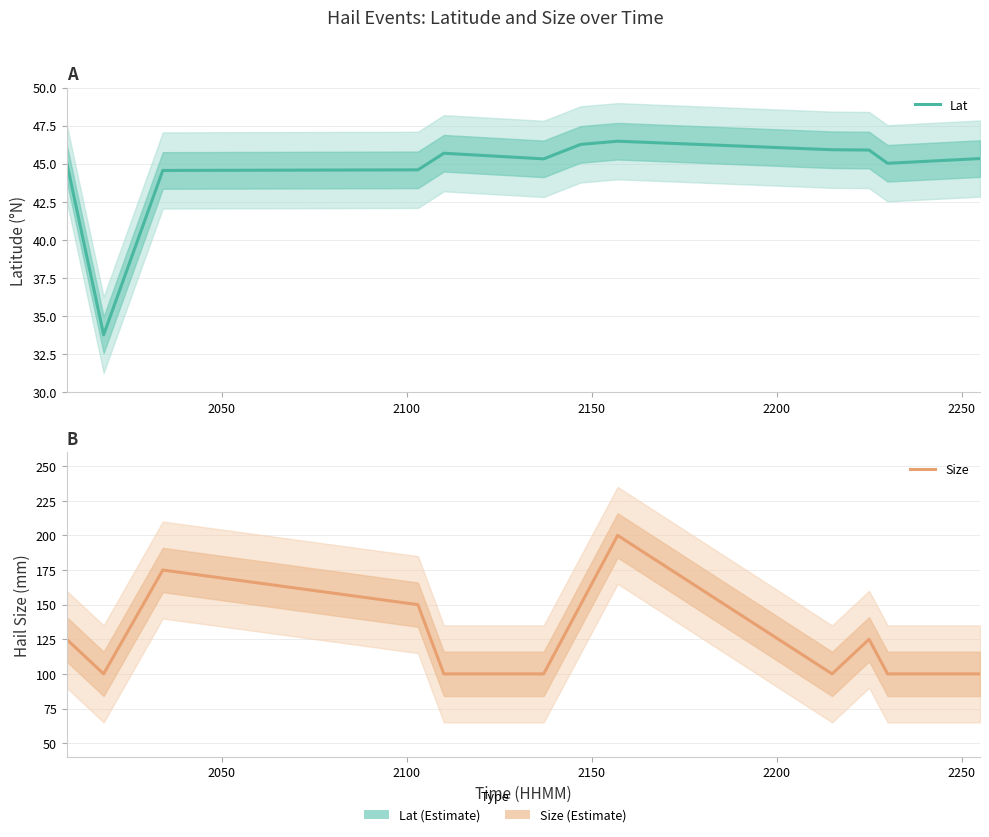

Reading right to left, what are all the values shown in this chart?

Lat: 45.3	45.0	45.9	45.9	46.5	46.3	45.3	45.7	44.6	44.6	33.8	45.1
Size: 100.0	100.0	125.0	100.0	200.0	150.0	100.0	100.0	150.0	175.0	100.0	125.0